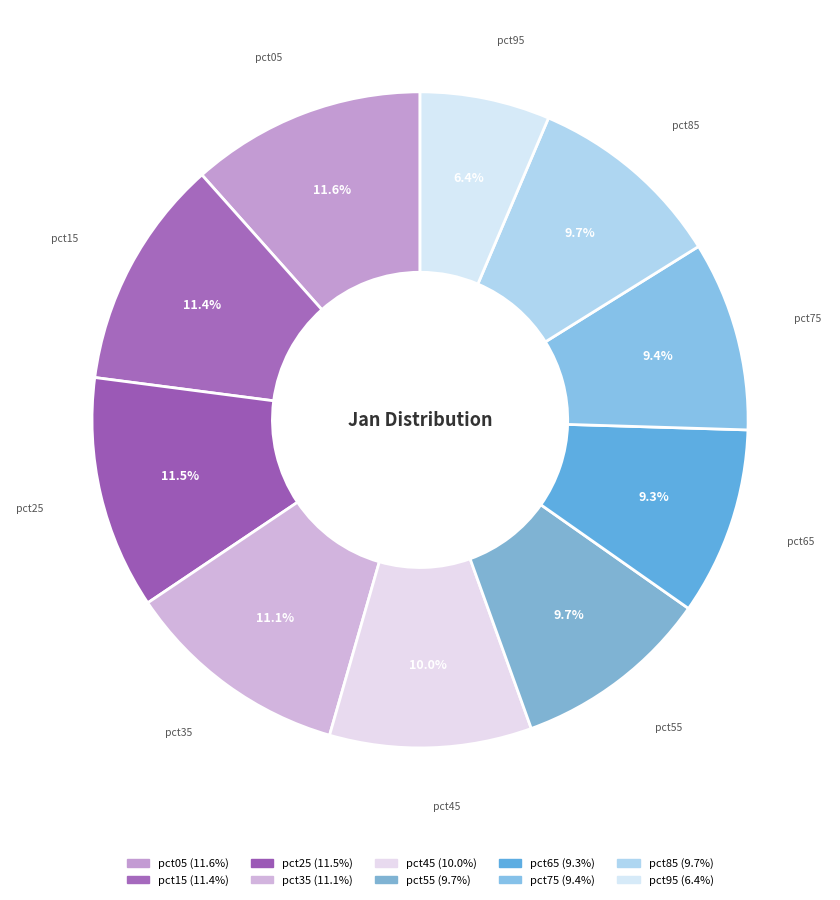

Is pct25 the majority of the pie?

No